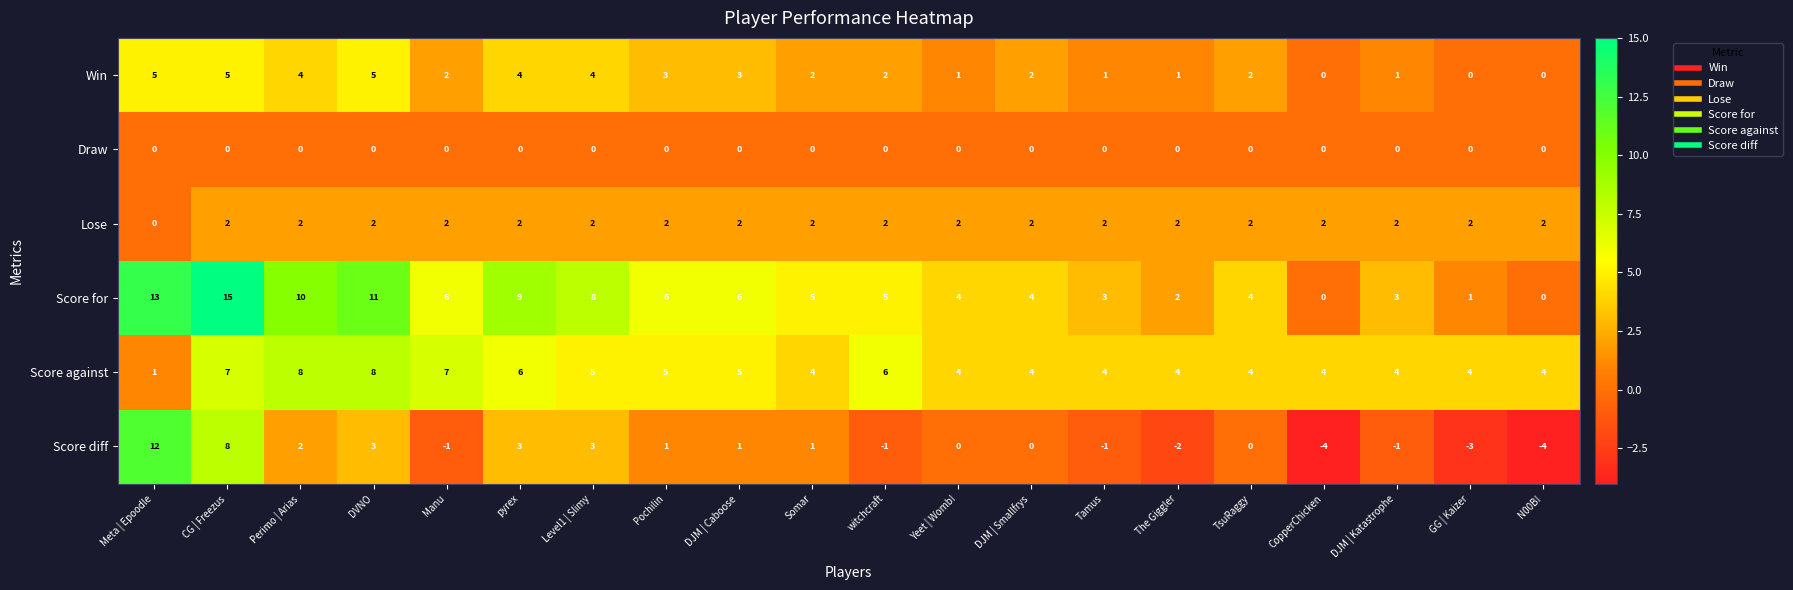

Which category has the lowest value in the Lose series?

Meta | Epoodle